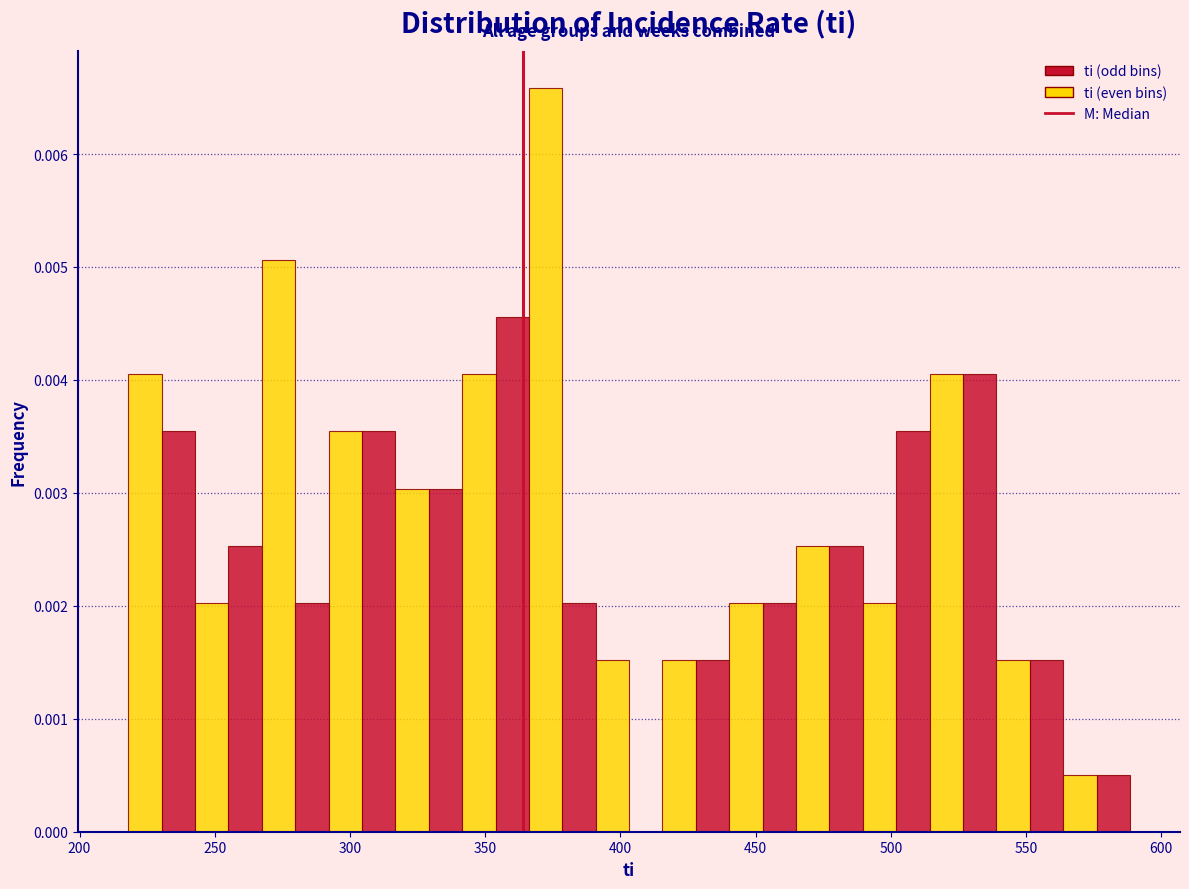

Read against the x-axis, roughly where is the centre of the tallest bar?

370